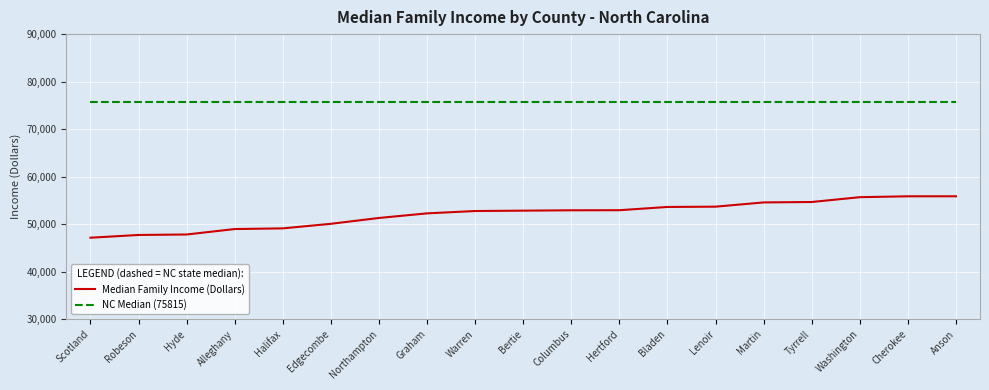

What is the maximum value shown in the chart?

75815